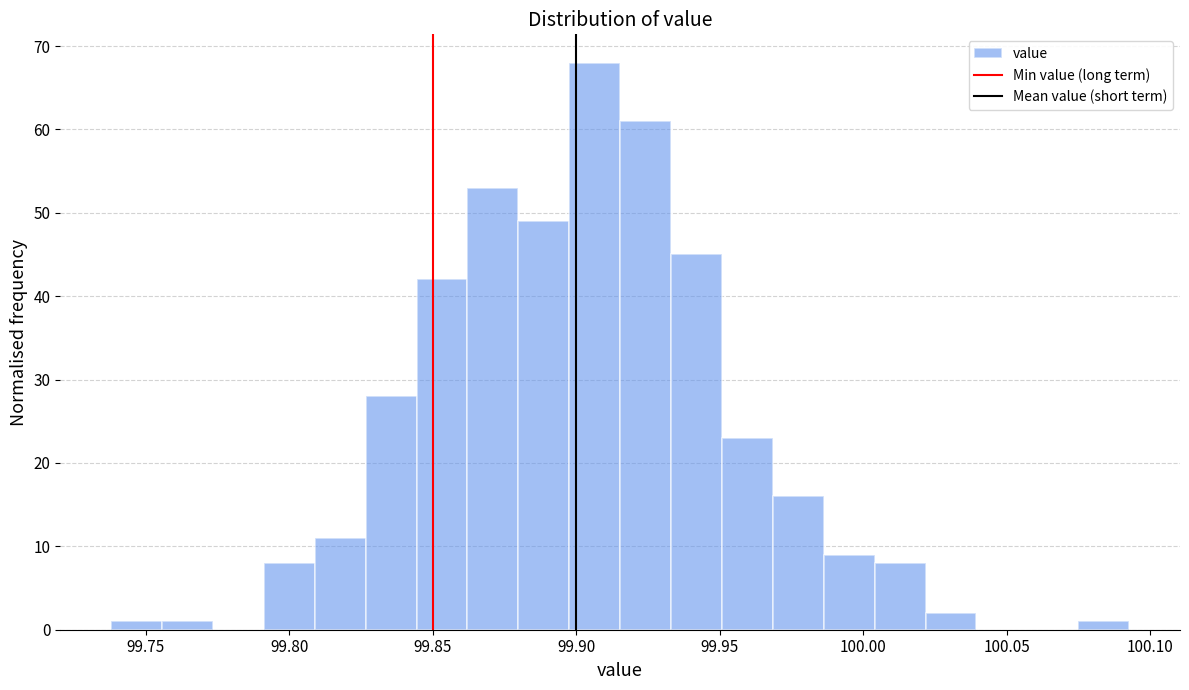

Around what value on the x-axis is the tallest bar? Give the approximate position of its centre, as read against the axis.

99.905